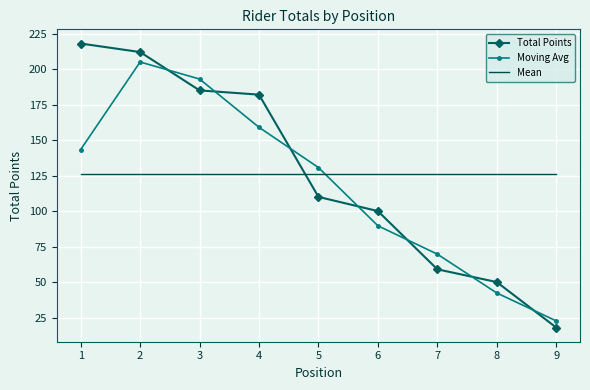

Which series changed the most between 1 and 7?

Total Points